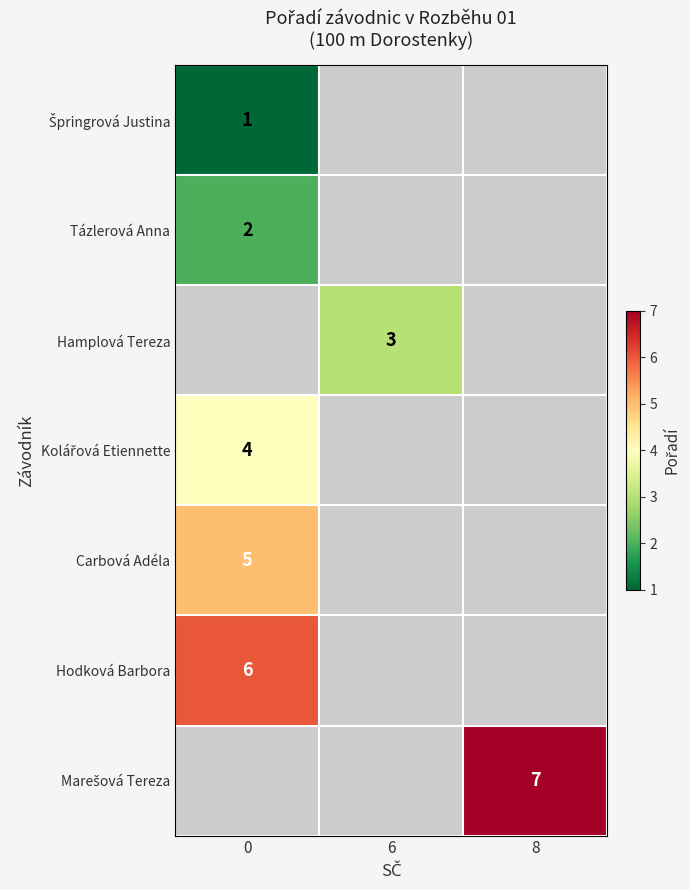

How many data points does each series have?

3